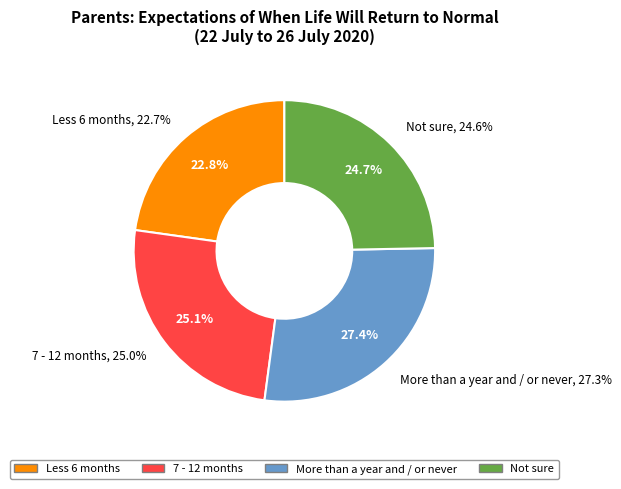

Is there any slice that represents more than half of the pie?

No